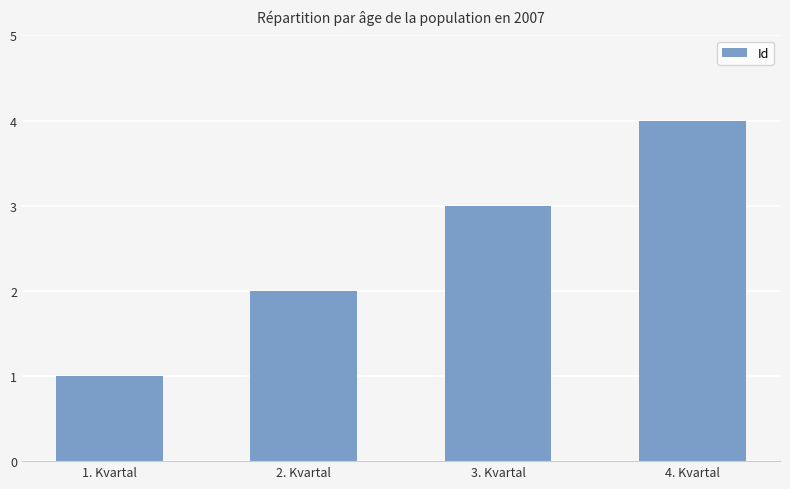

How many distinct data groups are displayed?

1